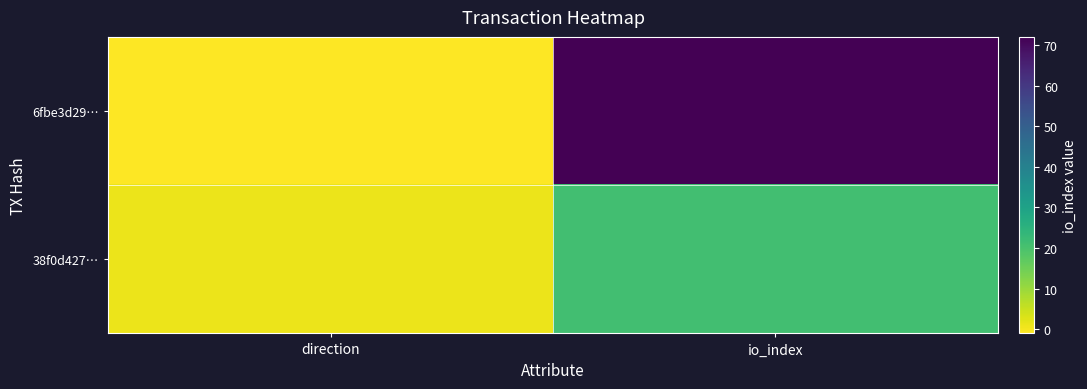

Reading left to right, transcribe all the data shown in this chart.

6fbe3d29…: direction=-1	io_index=72
38f0d427…: direction=1	io_index=21